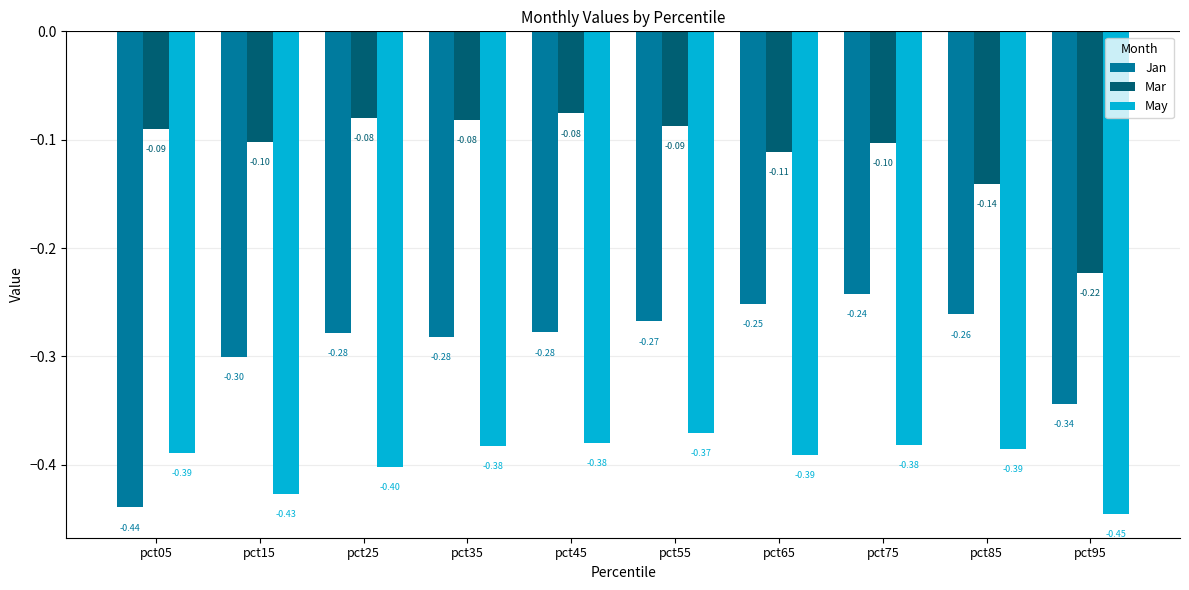

Does the chart contain stacked bars?

No